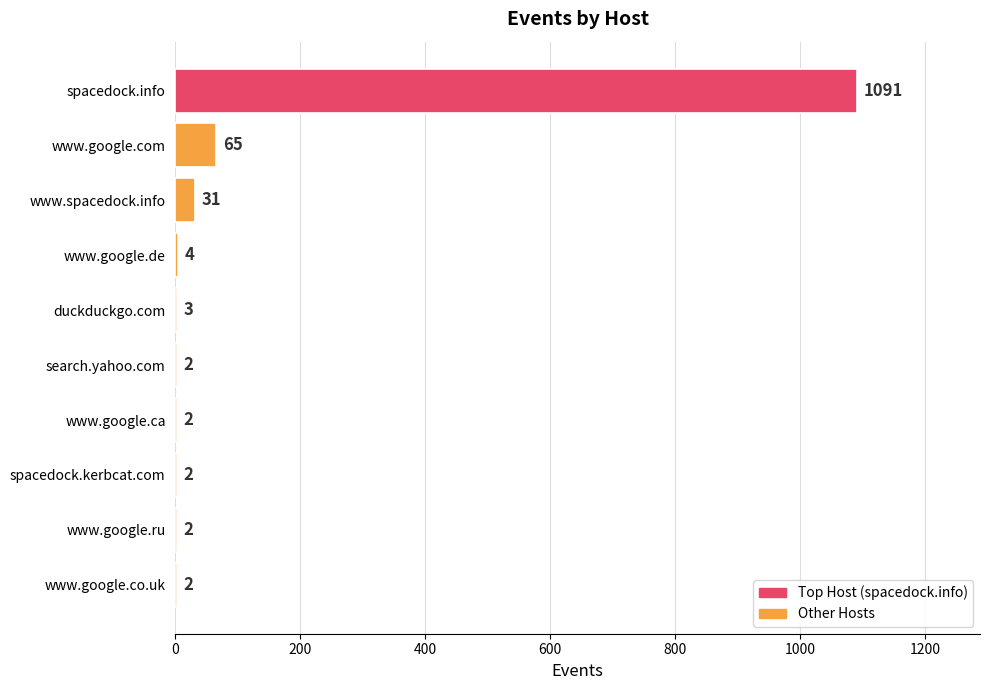

What is the greatest value displayed?

1091